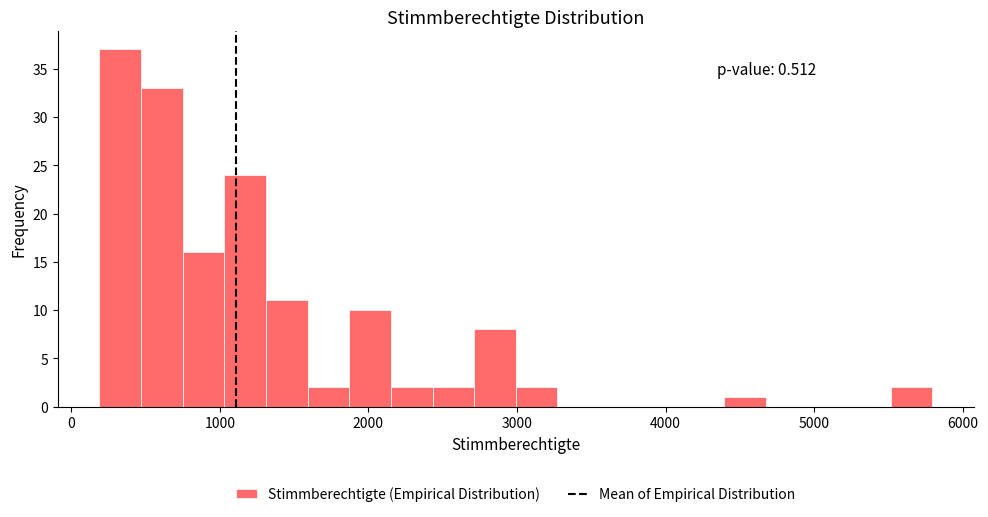

Read against the x-axis, roughly where is the centre of the tallest bar?

300